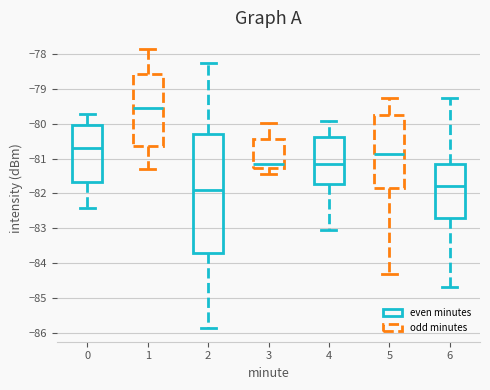

Reading left to right, transcribe this box plot: for each box, give where its median line is, the range the box spans, and where its two whiskers end, as read against the y-axis. The values are not printed on the chart, so give them approximately, as read against the axis.

0: median -80.7, box -81.7 to -80.0, whiskers -82.4 to -79.7
1: median -79.5, box -80.6 to -78.6, whiskers -81.3 to -77.9
2: median -81.9, box -83.7 to -80.3, whiskers -85.8 to -78.3
3: median -81.2, box -81.3 to -80.5, whiskers -81.4 to -80.0
4: median -81.2, box -81.7 to -80.4, whiskers -83.0 to -79.9
5: median -80.9, box -81.8 to -79.8, whiskers -84.3 to -79.3
6: median -81.8, box -82.7 to -81.1, whiskers -84.7 to -79.3